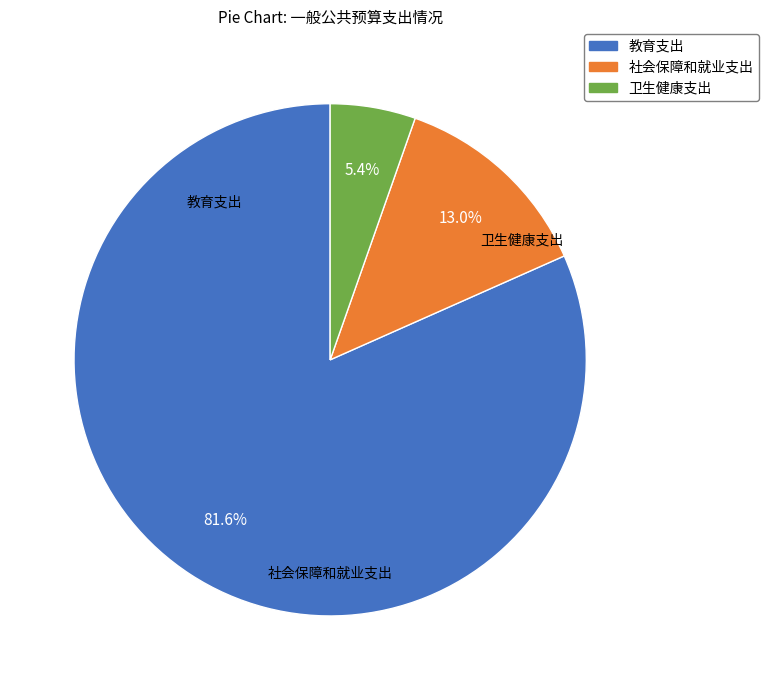

The 卫生健康支出 slice represents 1% of the pie. True or false?

False